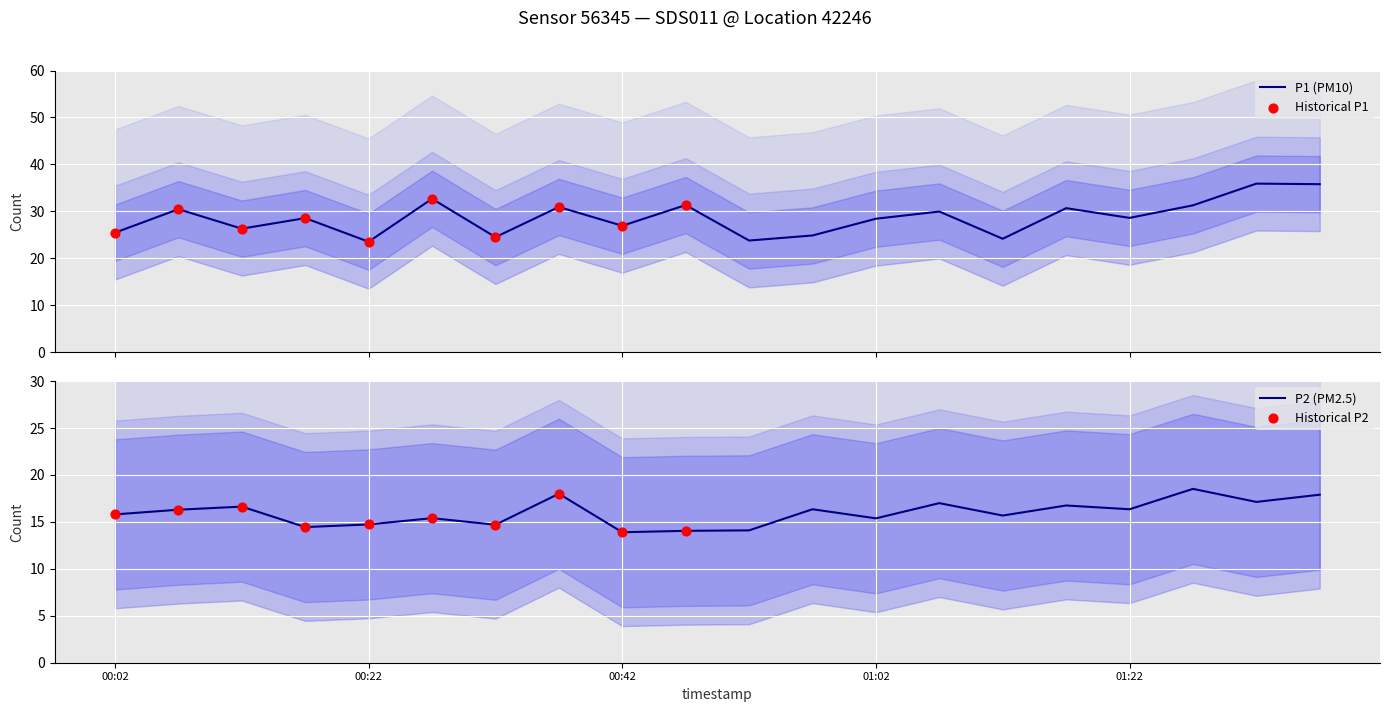

Which series contains the highest Y value?

P1